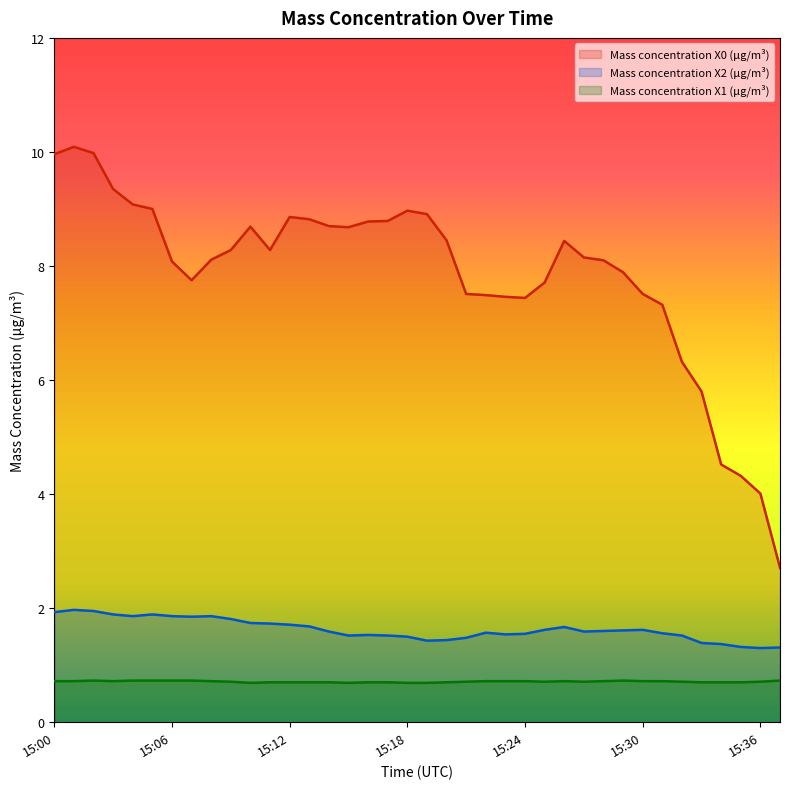

At which category is the sum across all series the highest?

15:01